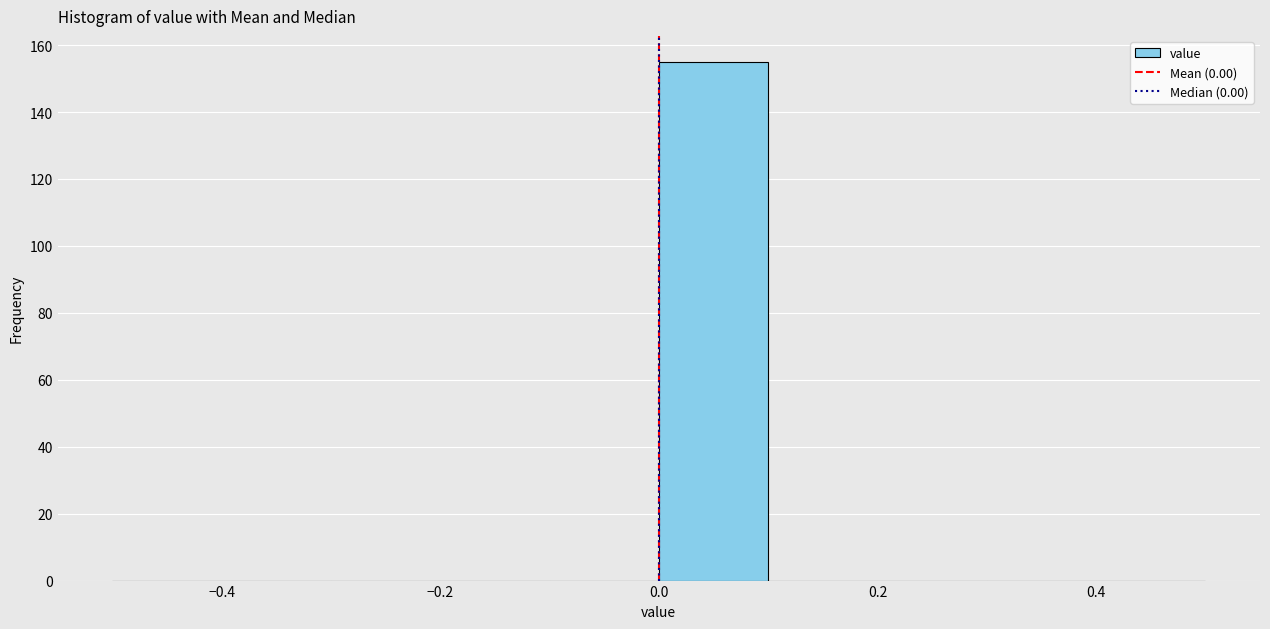

Reading left to right, list every bar in this chart as the range it spans on the x-axis followed by its height. The values are not printed on the chart, so give them approximately, as read against the axis.

-0.5 to -0.4: 0
-0.4 to -0.3: 0
-0.3 to -0.2: 0
-0.2 to -0.1: 0
-0.1 to 0.0: 0
0.0 to 0.1: 156
0.1 to 0.2: 0
0.2 to 0.3: 0
0.3 to 0.4: 0
0.4 to 0.5: 0